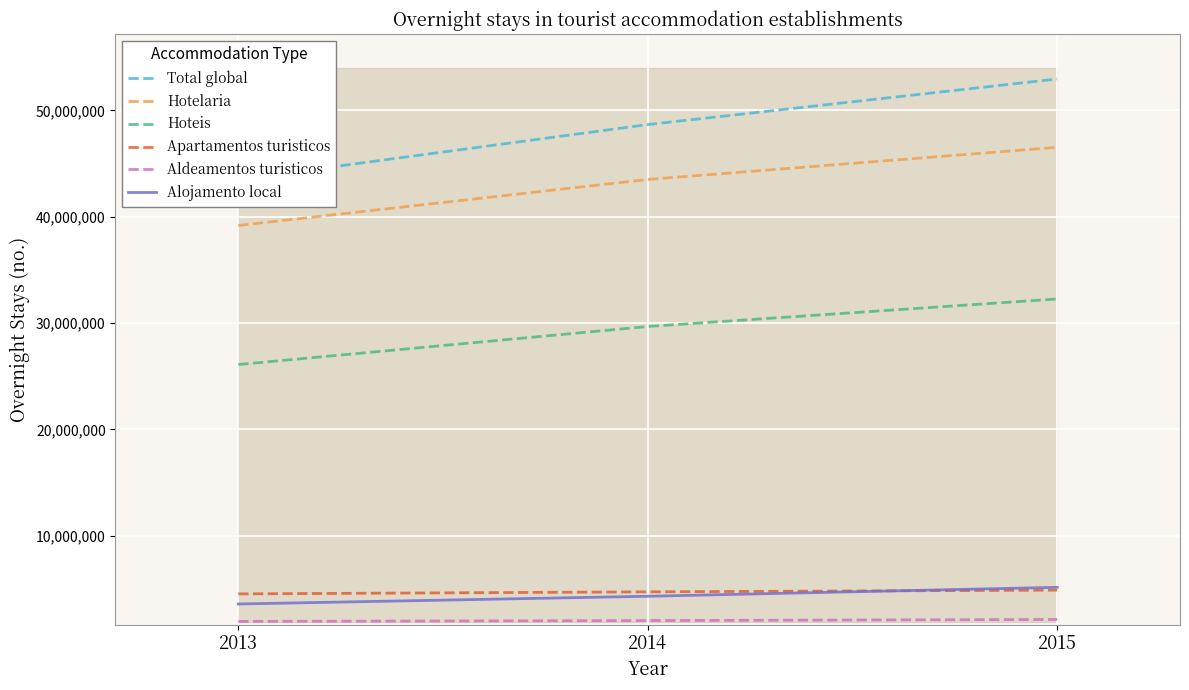

What is the minimum value shown in the chart?

1942626